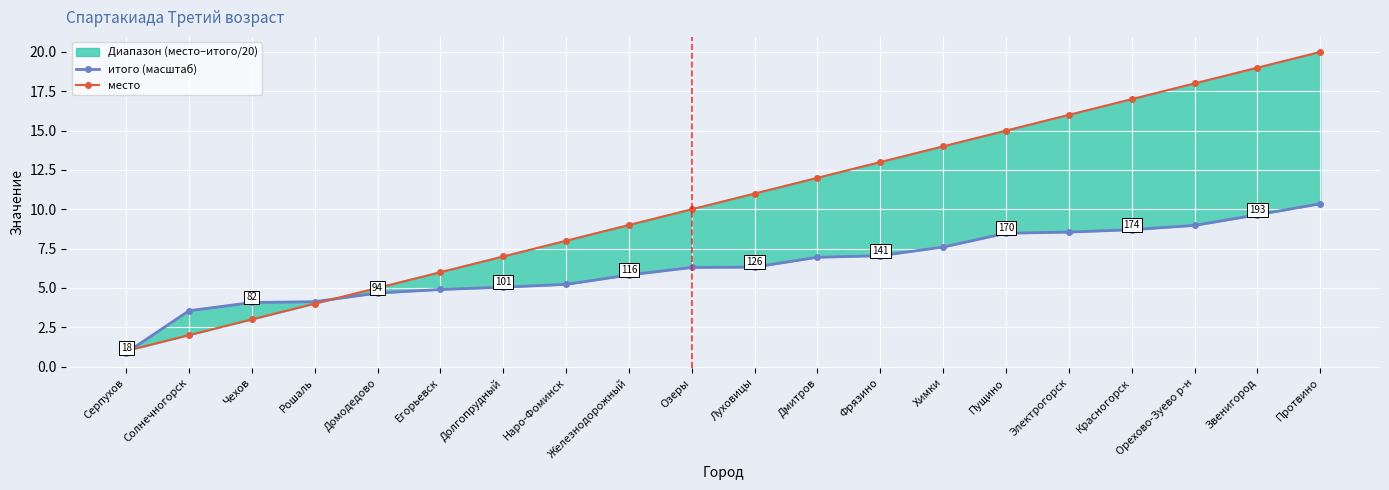

At which label is итого (масштаб) closest to 5?

Долгопрудный